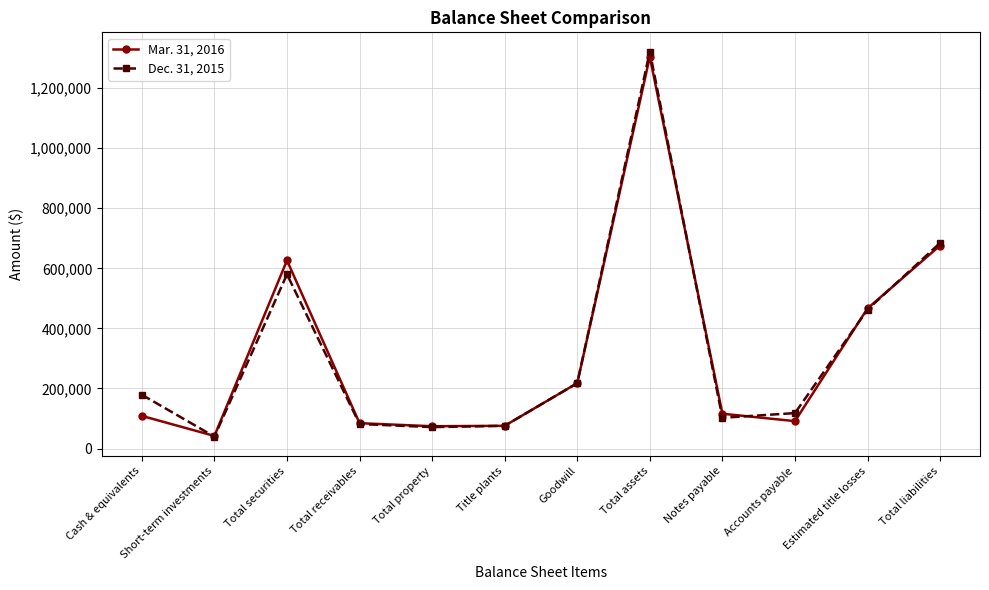

What are all the series names shown in the legend?

Mar. 31, 2016, Dec. 31, 2015